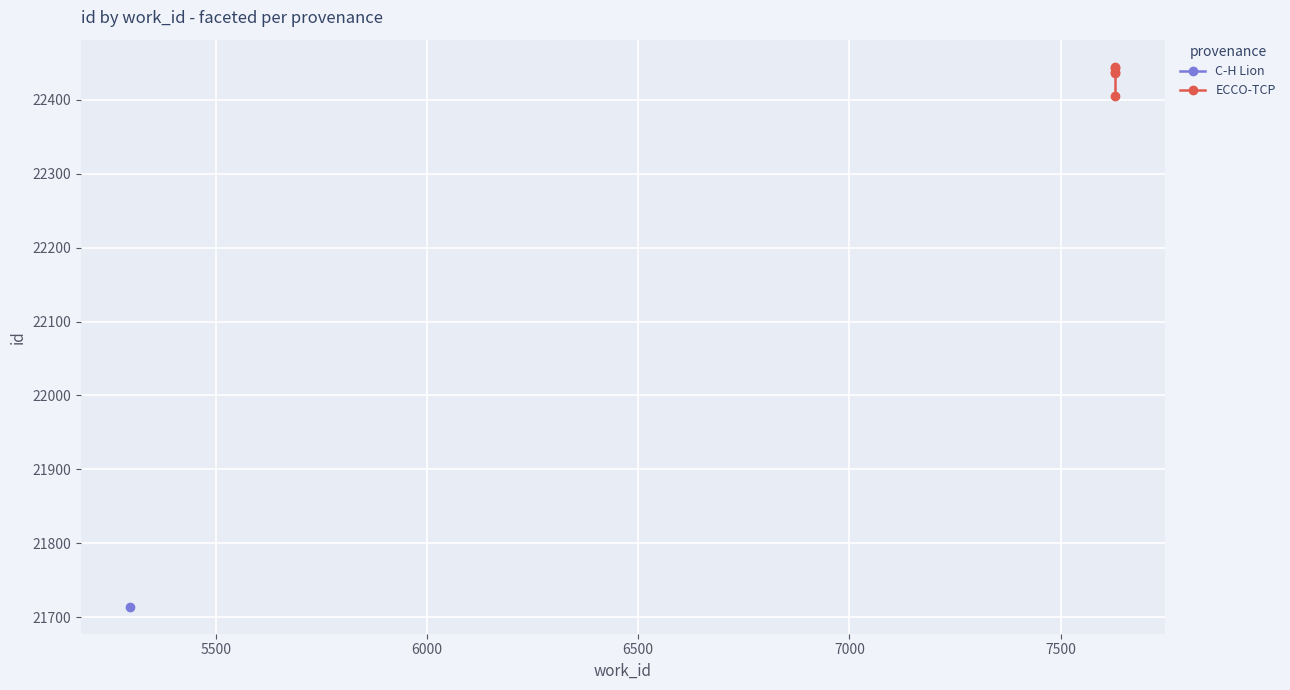

Is this an area chart (filled region under the line)?

No